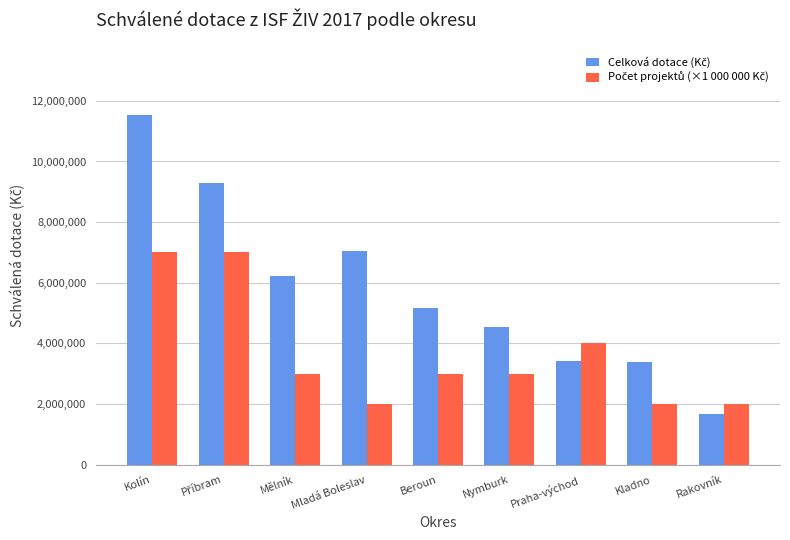

What is the maximum value shown in the chart?

11524207